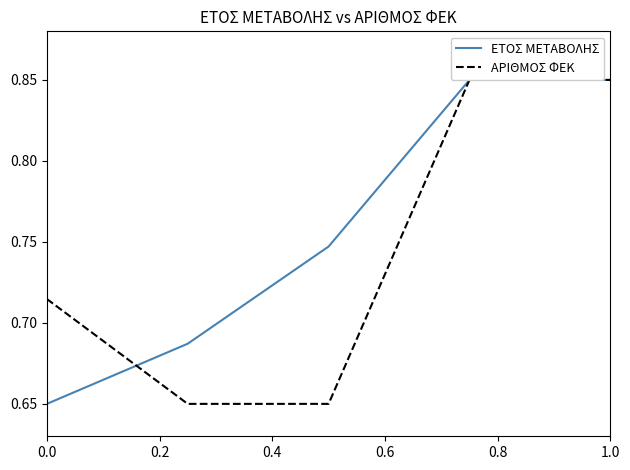

What are all the series names shown in the legend?

ΕΤΟΣ ΜΕΤΑΒΟΛΗΣ, ΑΡΙΘΜΟΣ ΦΕΚ